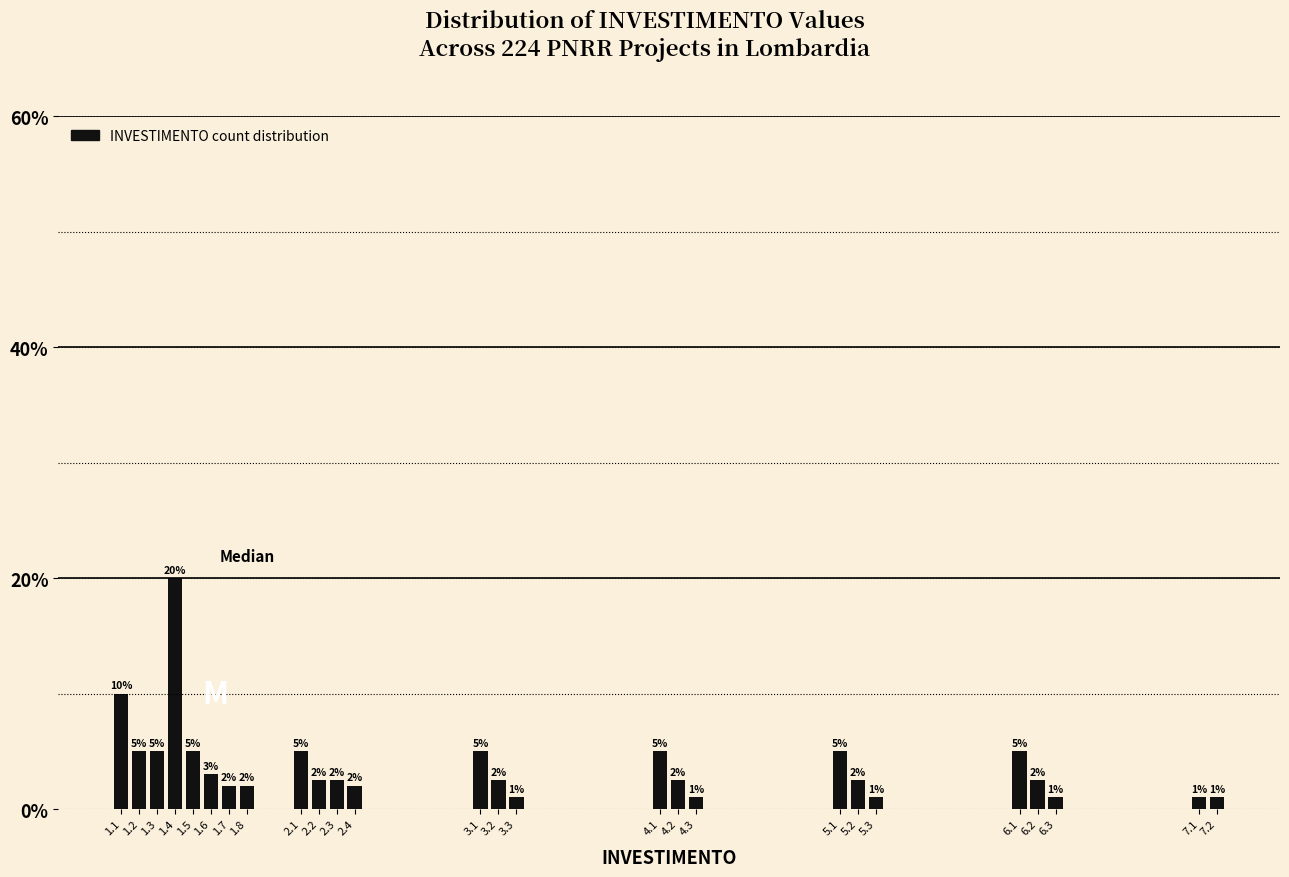

What is the sum of the values at 3.3 and 1.8?

3.0